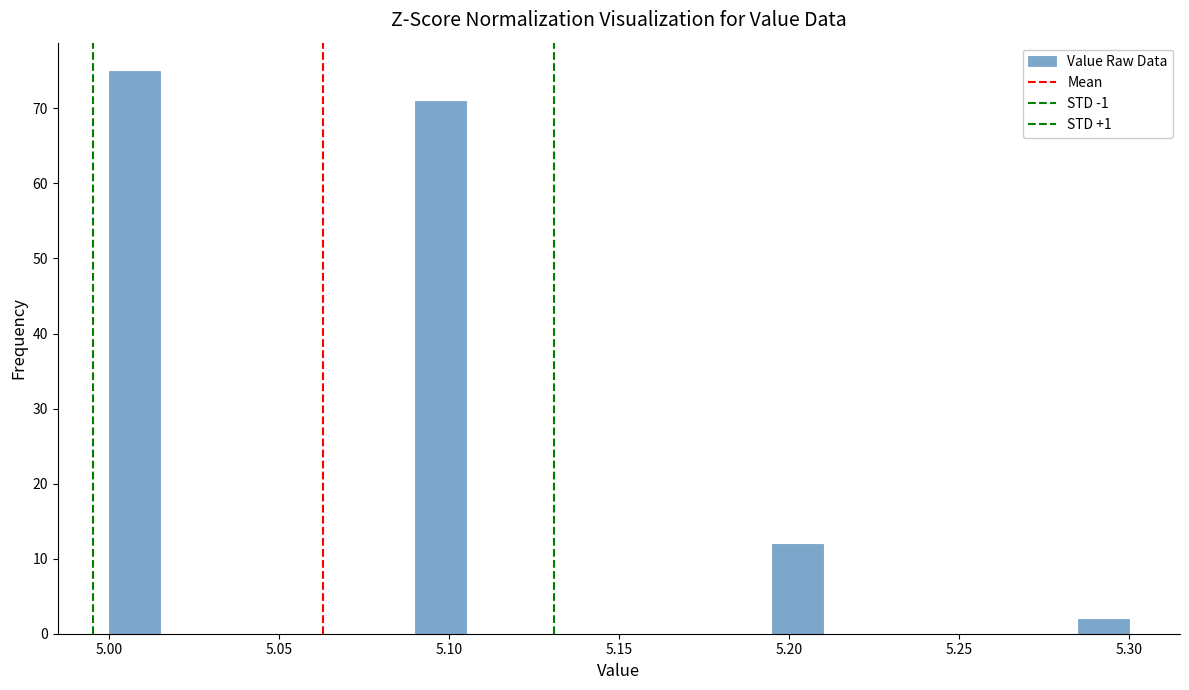

Around what value on the x-axis is the tallest bar? Give the approximate position of its centre, as read against the axis.

5.010